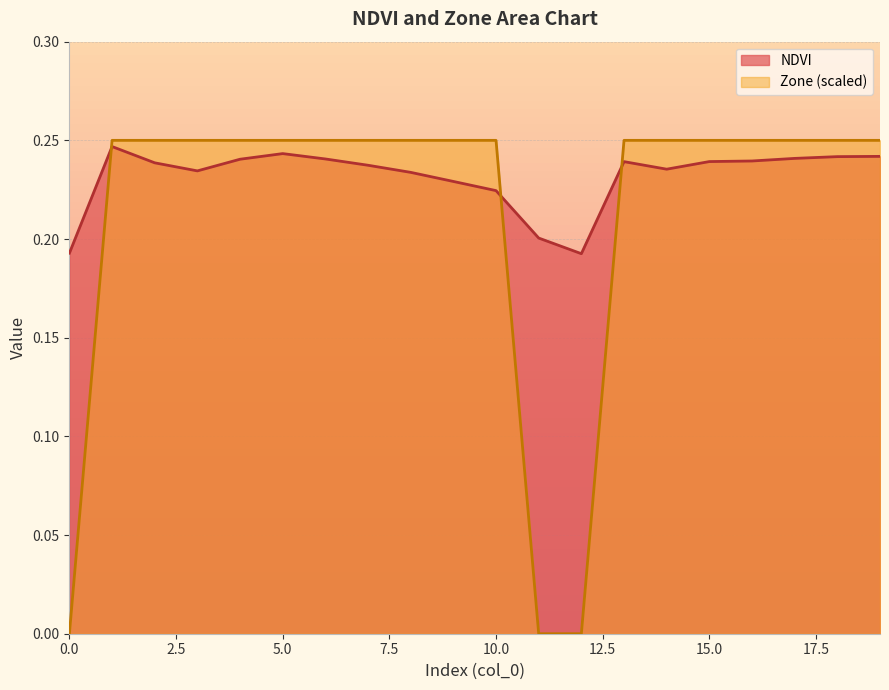

Rank the series at 0 from lowest to highest value.

Zone, NDVI